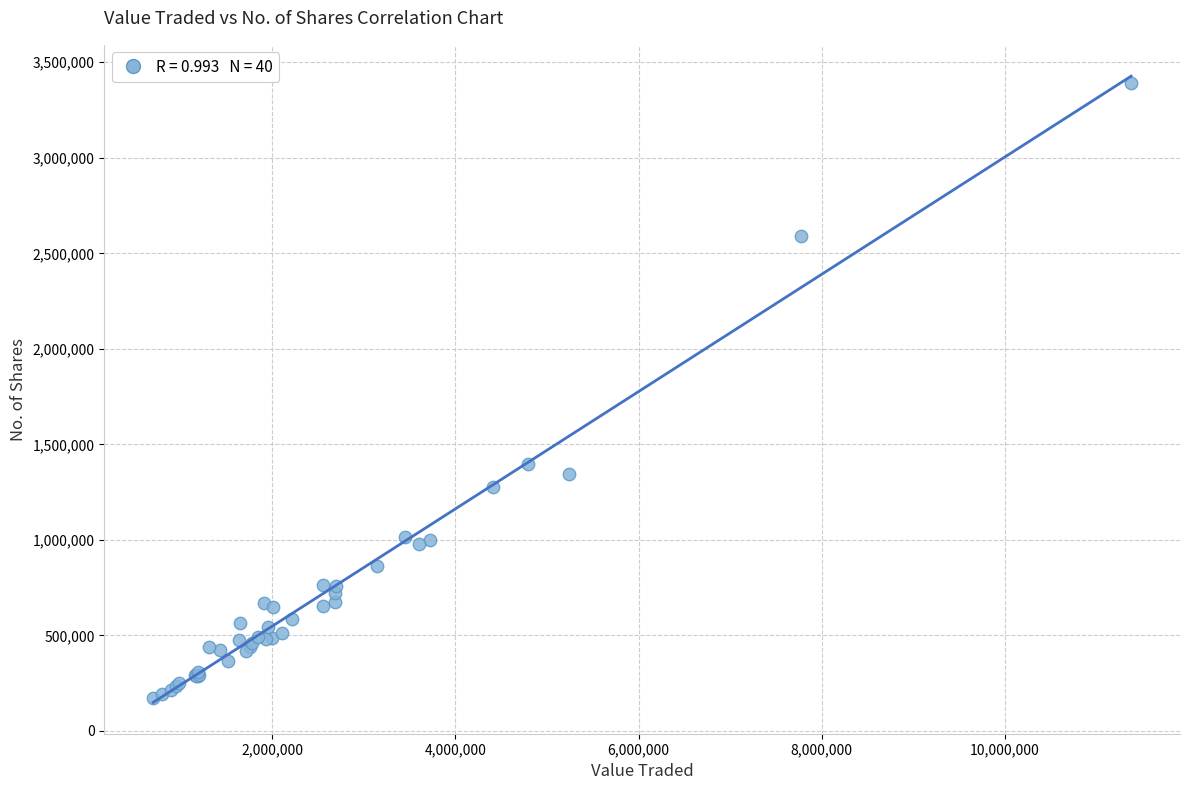

What Y value in the scatter plot is closest to 1781829?

1398557